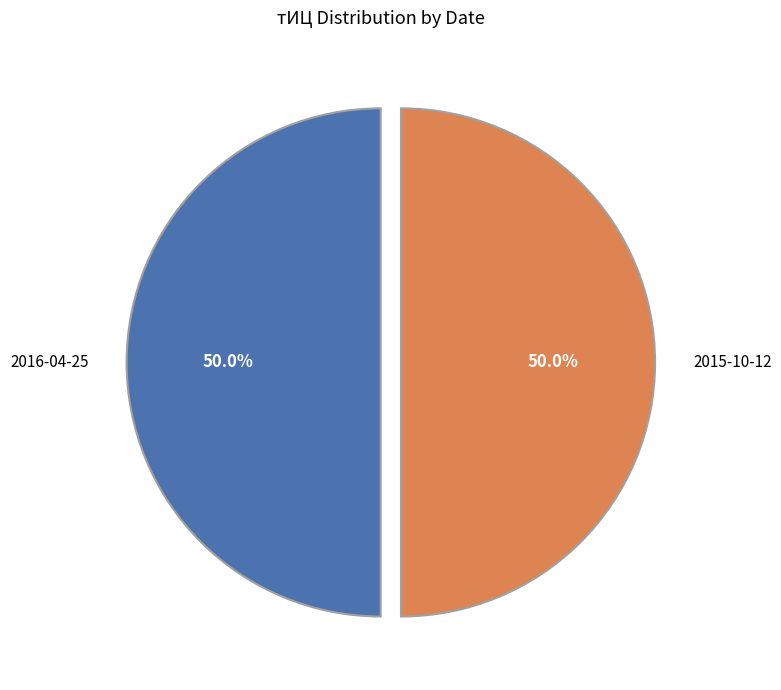

Approximately how many times larger is the value at 2015-10-12 compared to 2016-04-25?

1.0